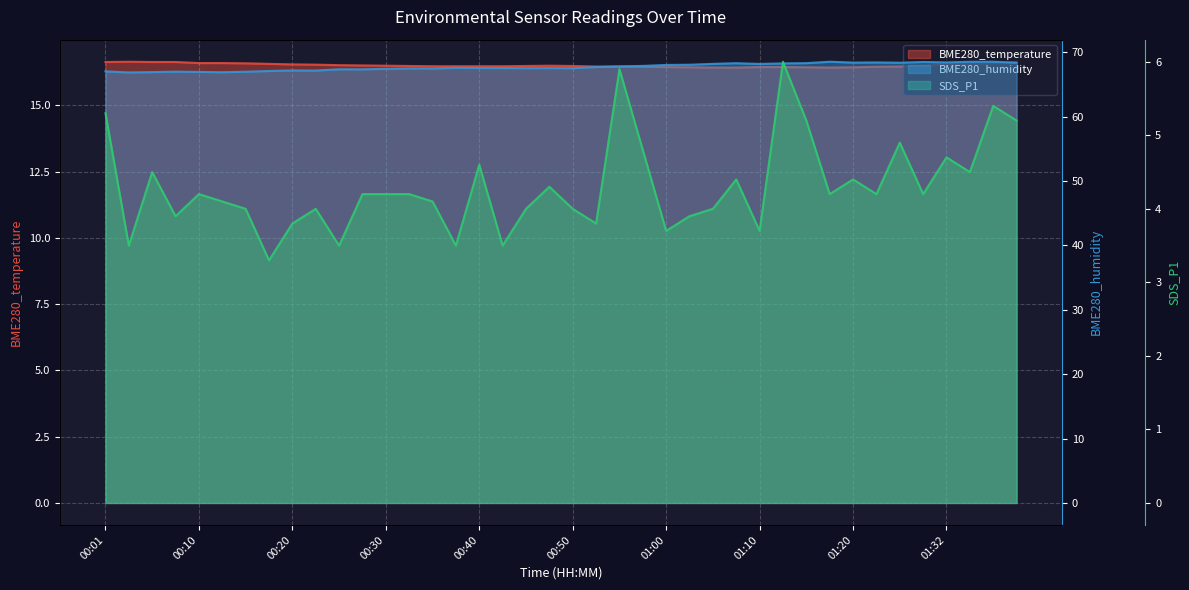

True or false: SDS_P1 and BME280_humidity intersect in this chart.

False